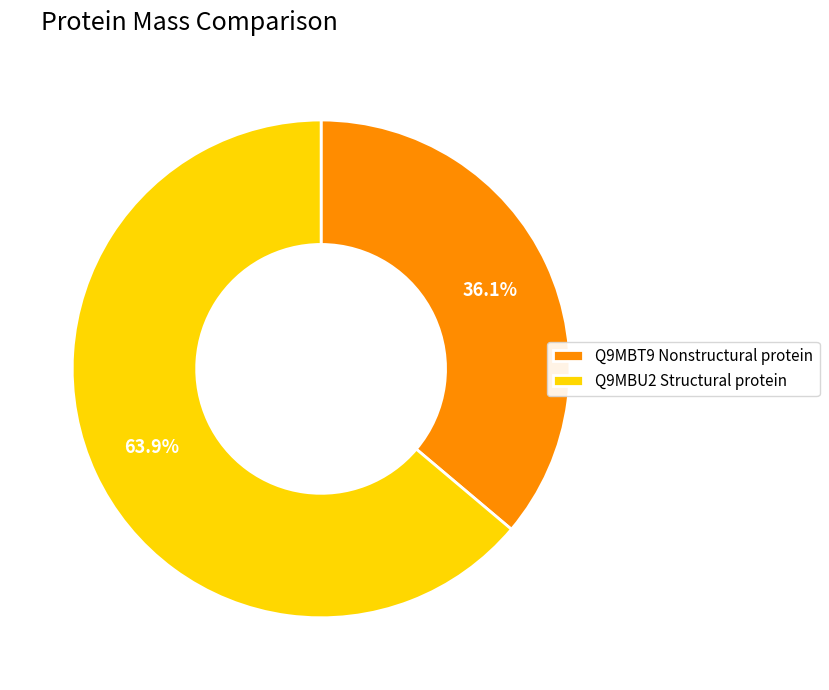

True or false: Q9MBU2 Structural protein accounts for 64% of the total.

True